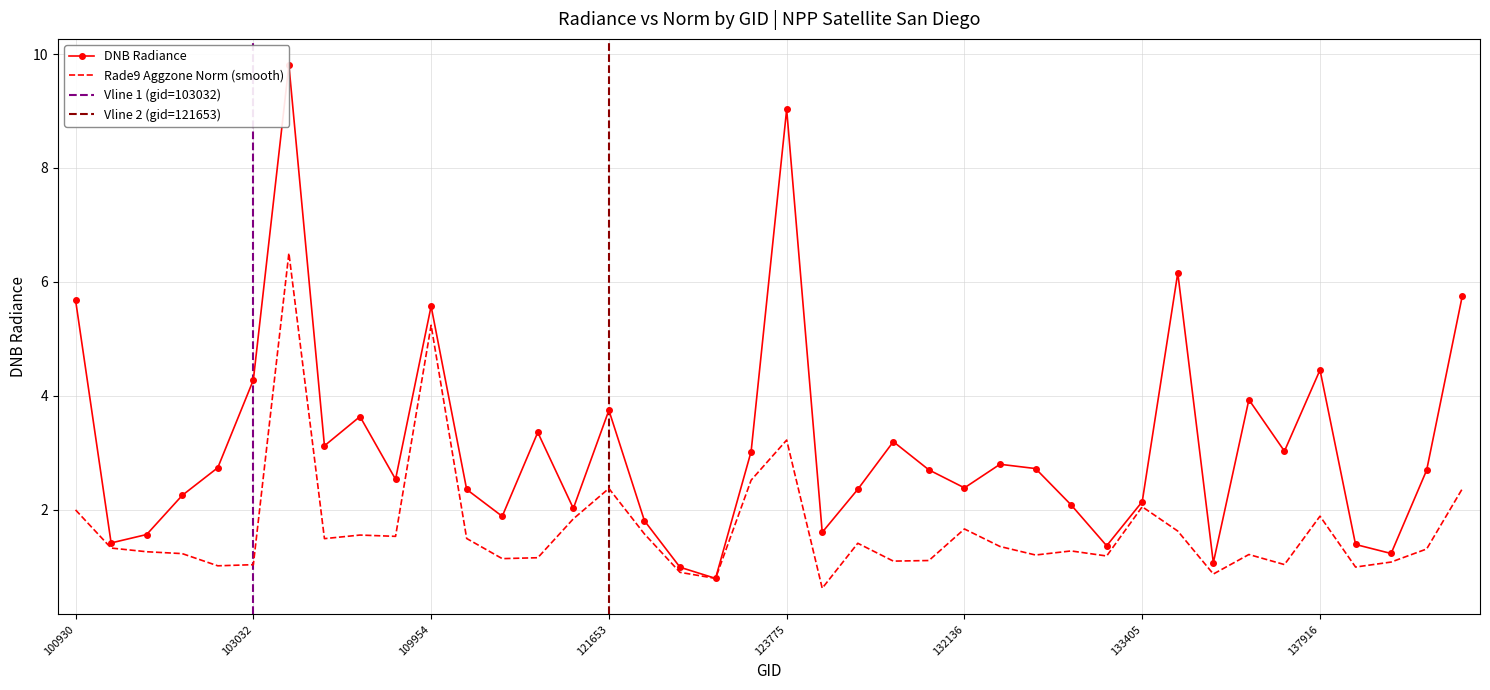

In dnbrad, how many points are lower than both neighbors (excluding endpoints)?

12